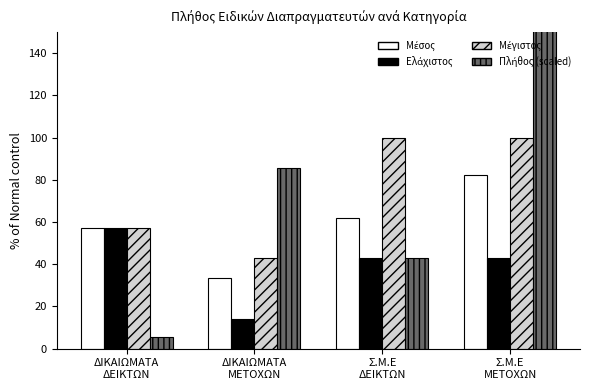

What position from the left is ΔΙΚΑΙΩΜΑΤΑ
ΔΕΙΚΤΩΝ?

1